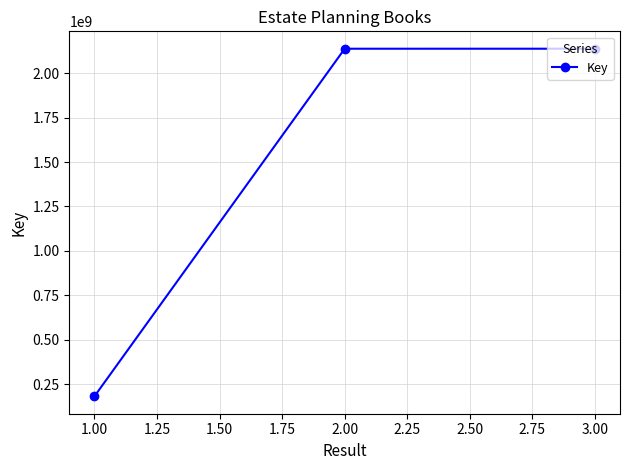

Is this an area chart (filled region under the line)?

No